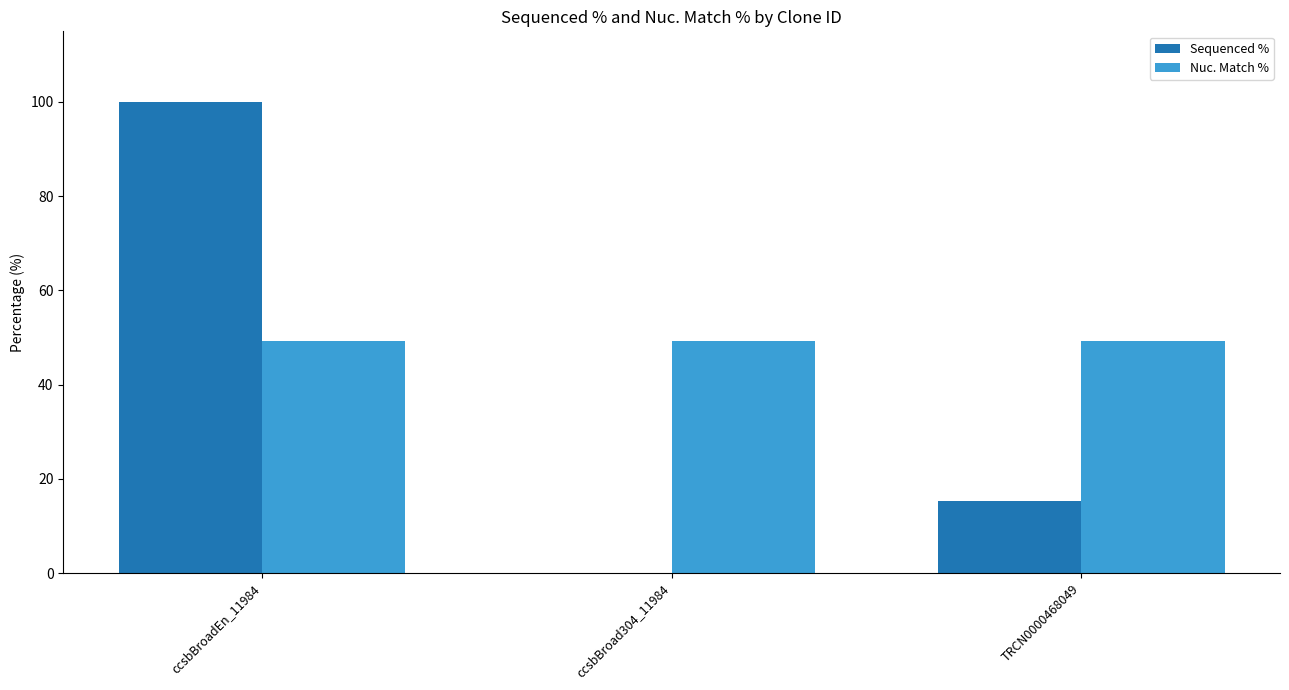

What is the highest value of the Sequenced % series?

100.0